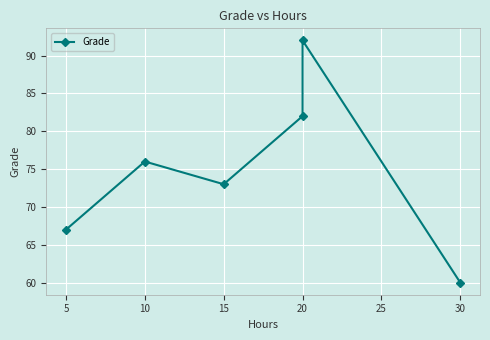

True or false: there are more than 0 points higher than both neighbors.

True